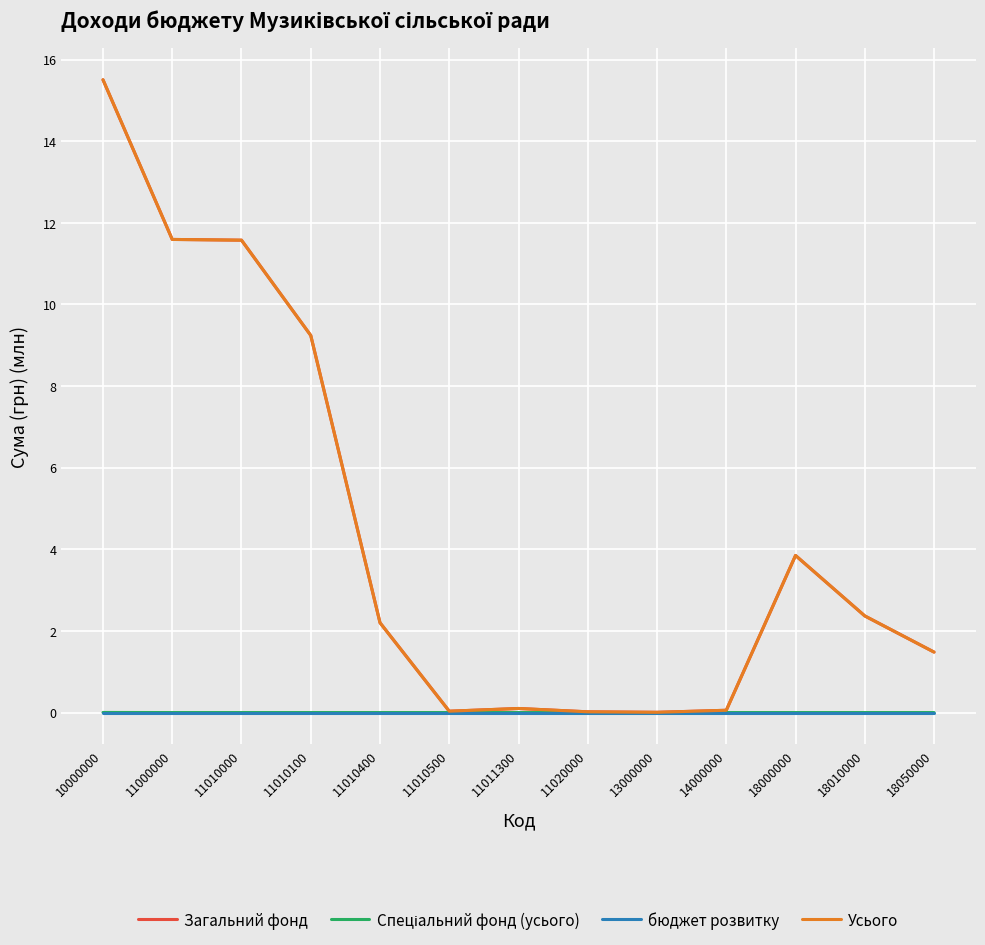

The value of Усього at 11010100 is 9.2. True or false?

True